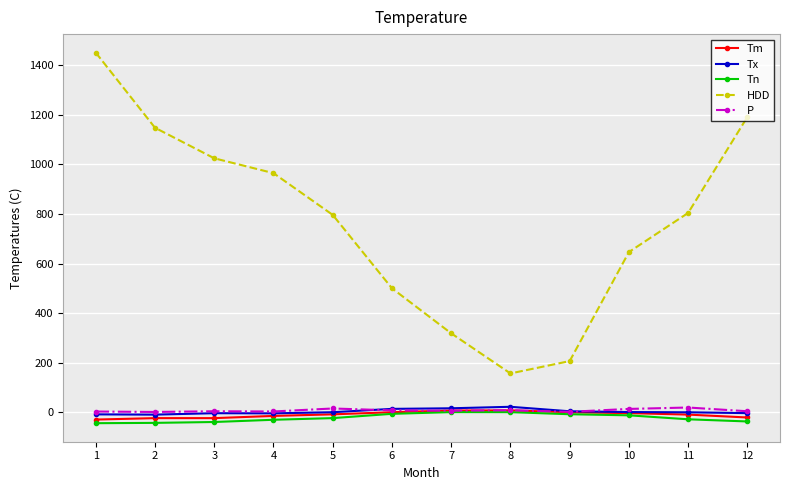

True or false: P has a value of 3.8 at 4.

True